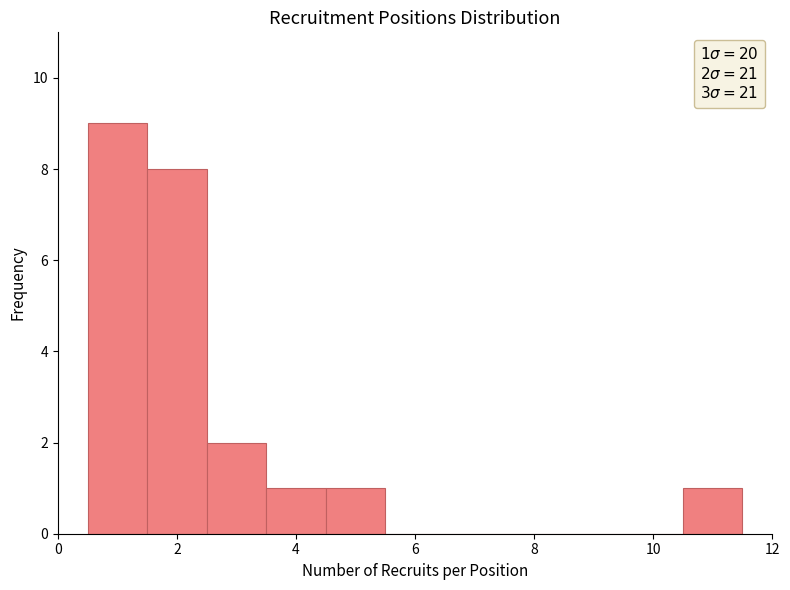

Over which range of the x-axis is the bar tallest?

0.5 to 1.5